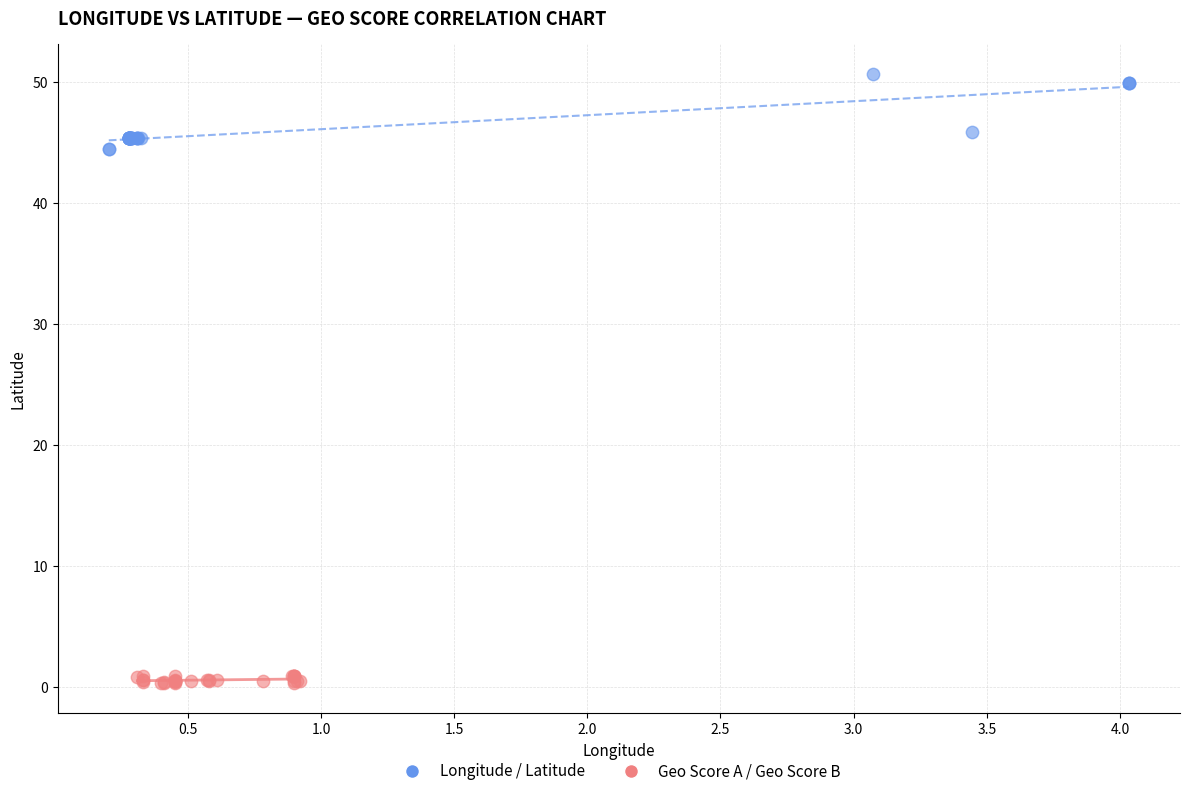

Which series has the largest Y range (max minus min)?

Longitude / Latitude